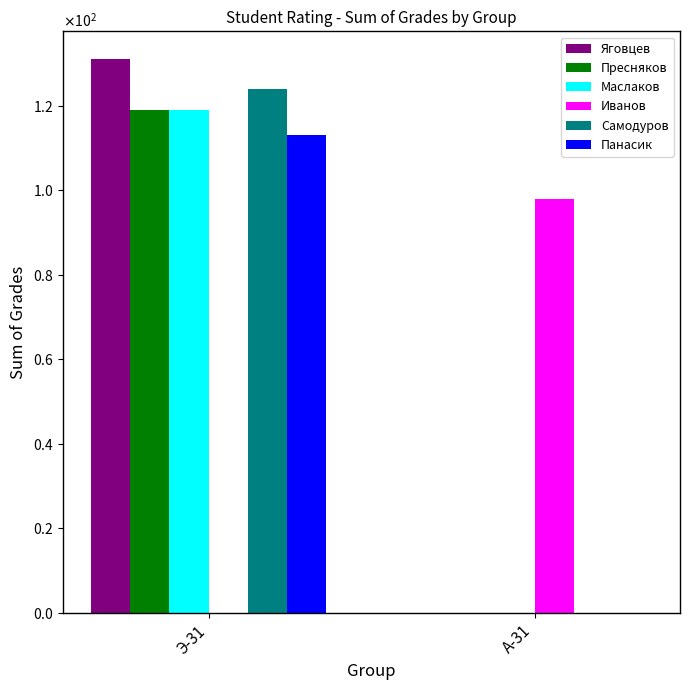

At which label is Иванов closest to 49?

Э-31